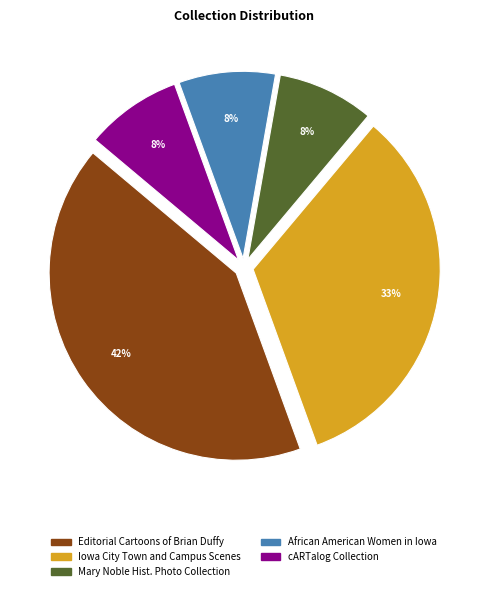

Do African American Women in Iowa and Mary Noble Hist. Photo Collection together represent more than half of the pie?

No